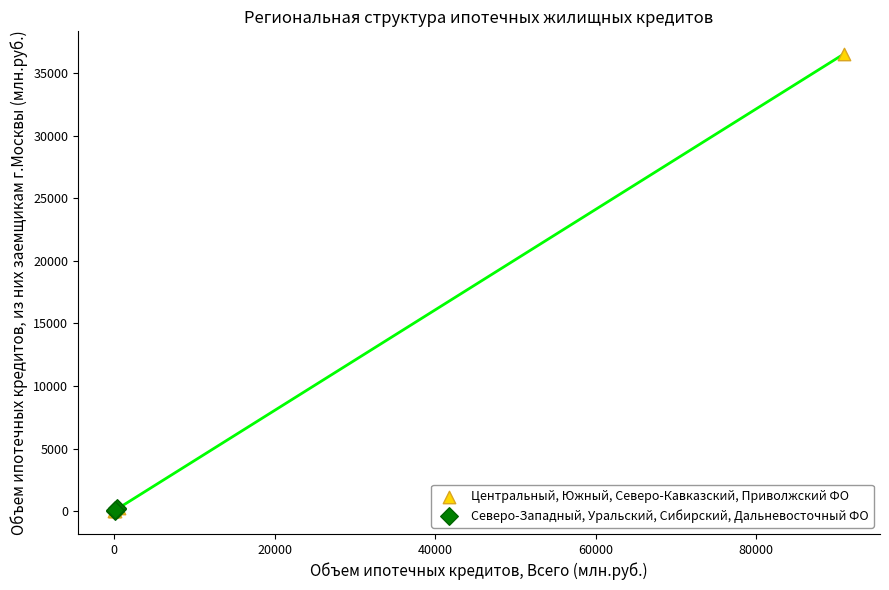

Which series contains the highest Y value?

Центральный, Южный, Северо-Кавказский, Приволжский ФО